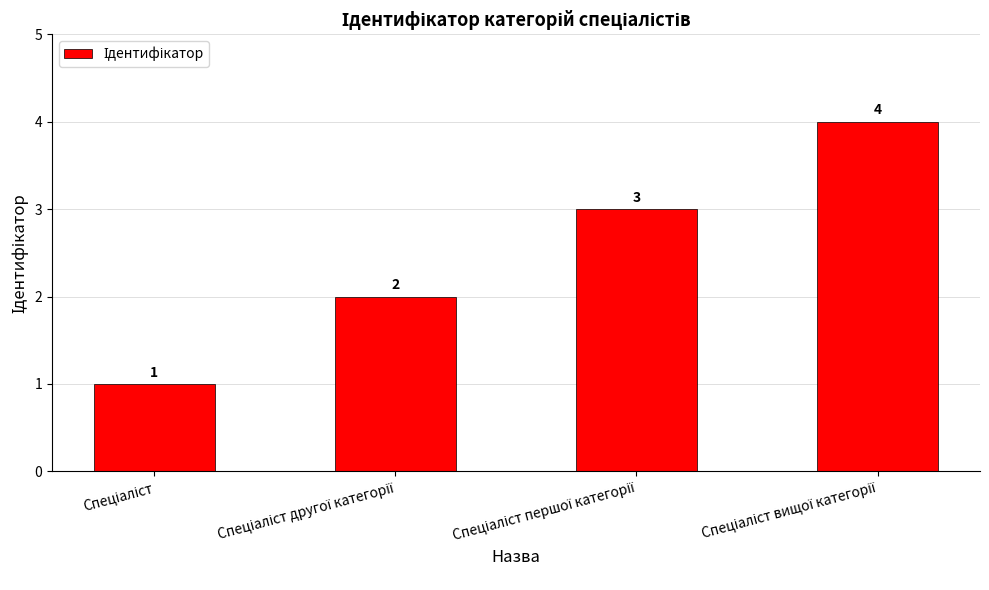

What is the value of the 4th bar from the left?

4